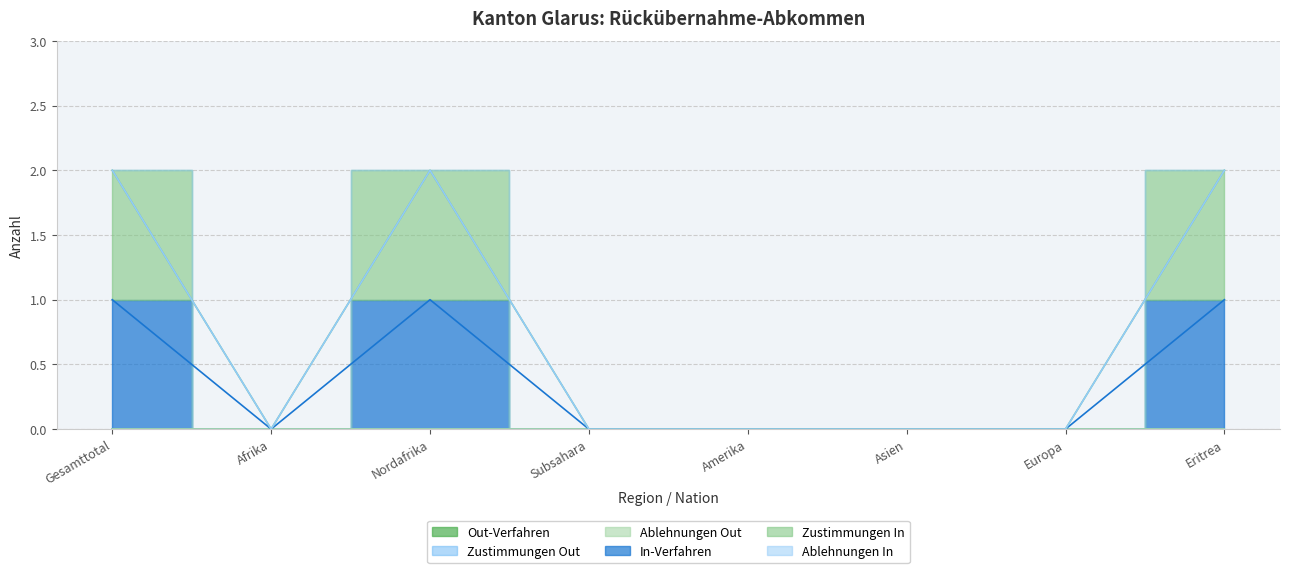

True or false: Zustimmungen Out and Out-Verfahren cross at least once.

False